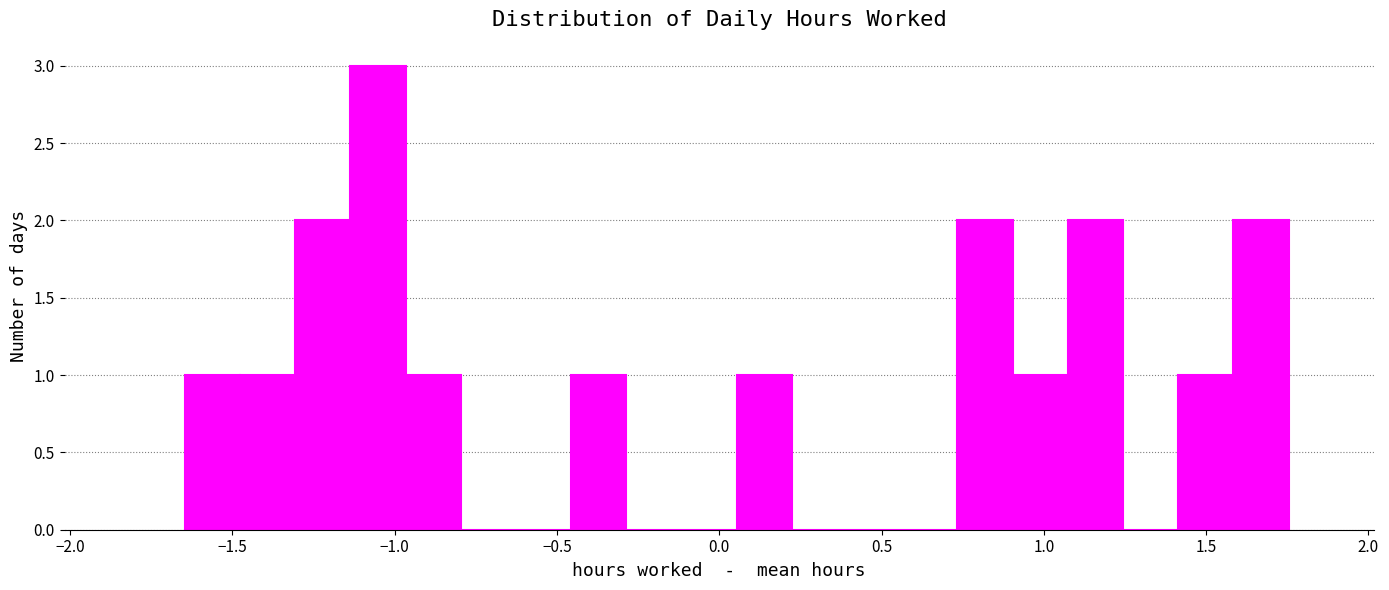

Around what value on the x-axis is the tallest bar? Give the approximate position of its centre, as read against the axis.

-1.05